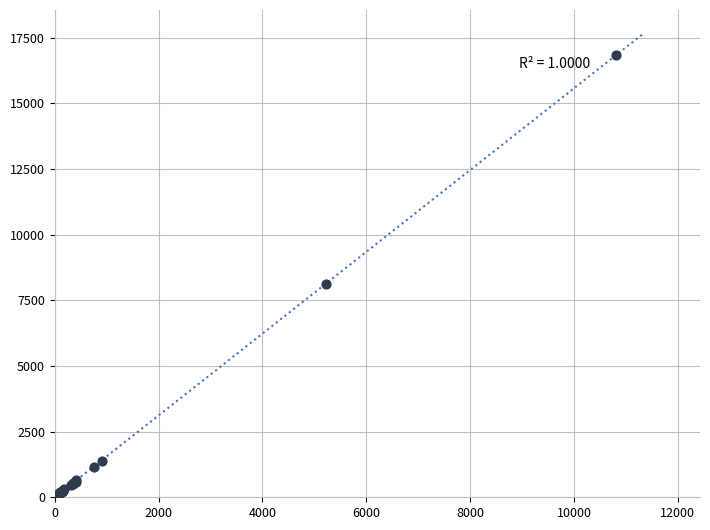

What Y value in the scatter plot is closest to 8437?

8131